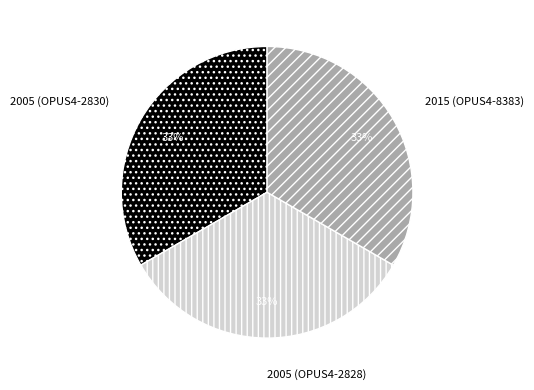

The 2005 (OPUS4-2828) slice represents 33% of the pie. True or false?

True